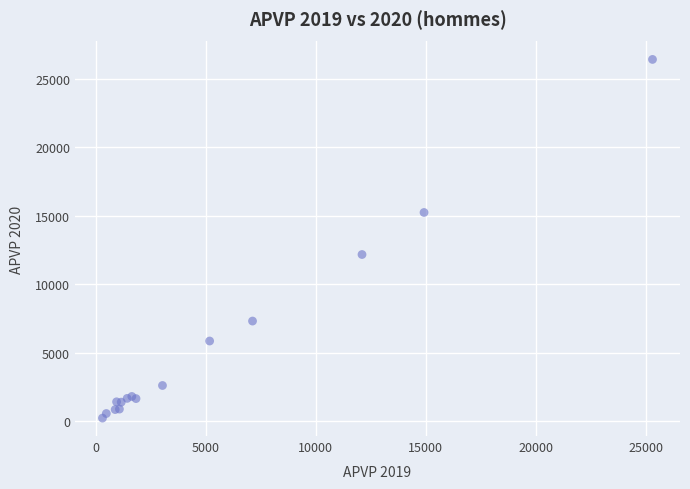

What Y value in the scatter plot is closest to 13328?

12177.5